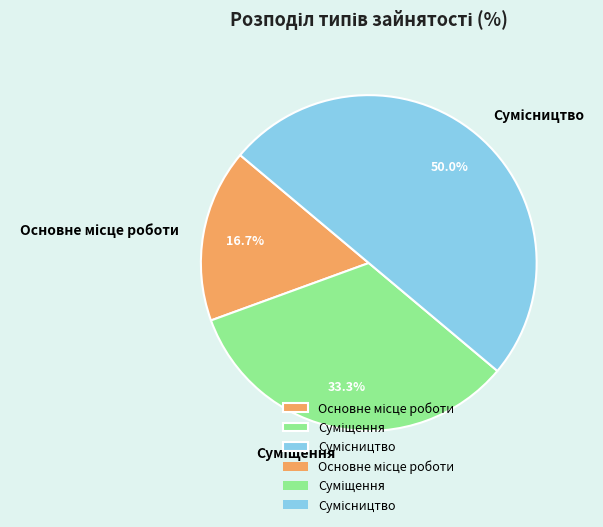

What percentage is NOT represented by Сумісництво?

50.0%